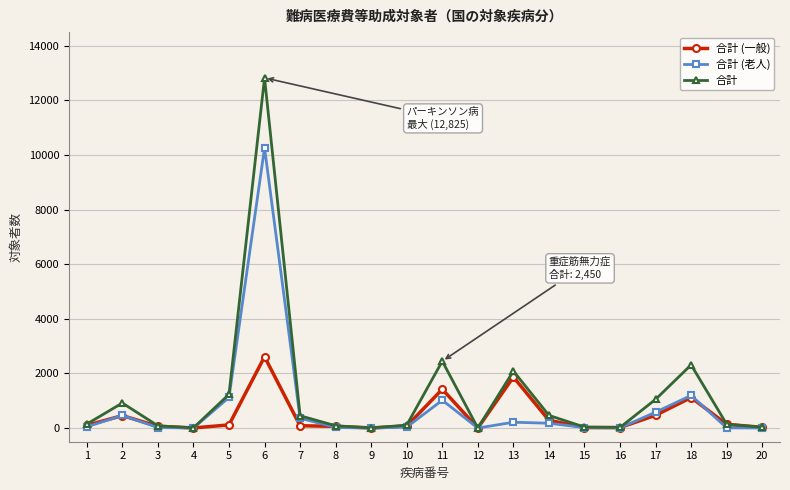

True or false: 合計 (老人) and 合計 (一般) intersect in this chart.

True